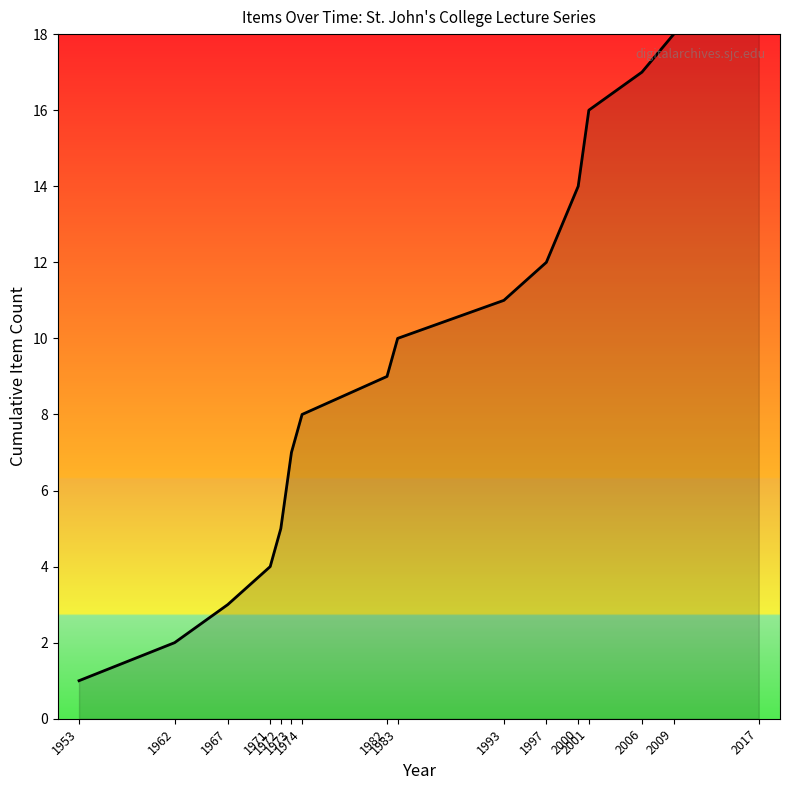

What is the smallest value displayed?

1